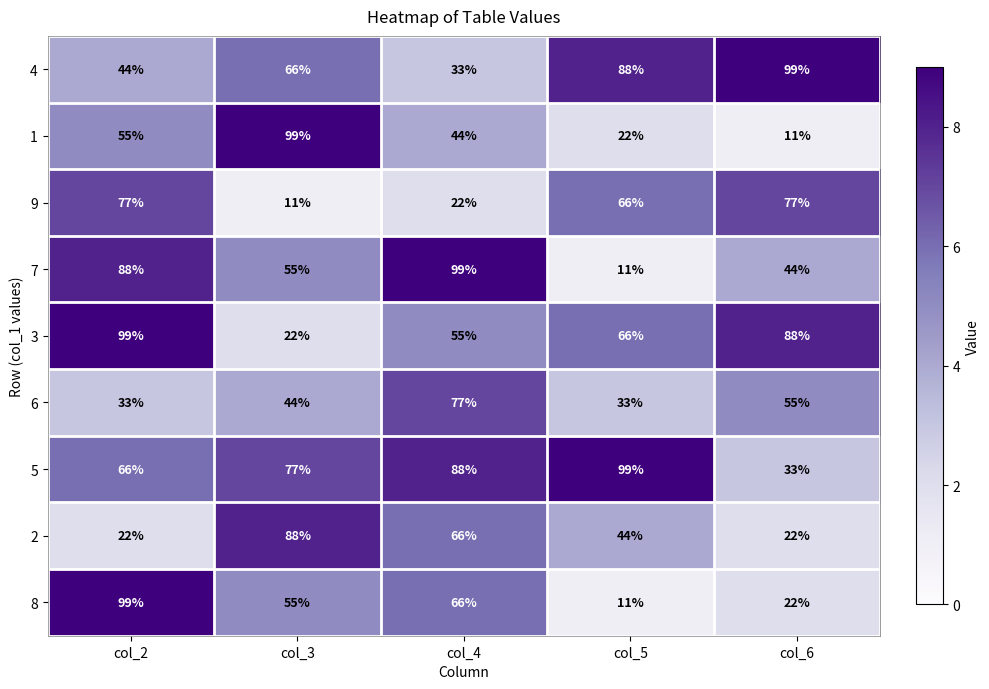

The value of 4 at col_3 is 66. True or false?

True